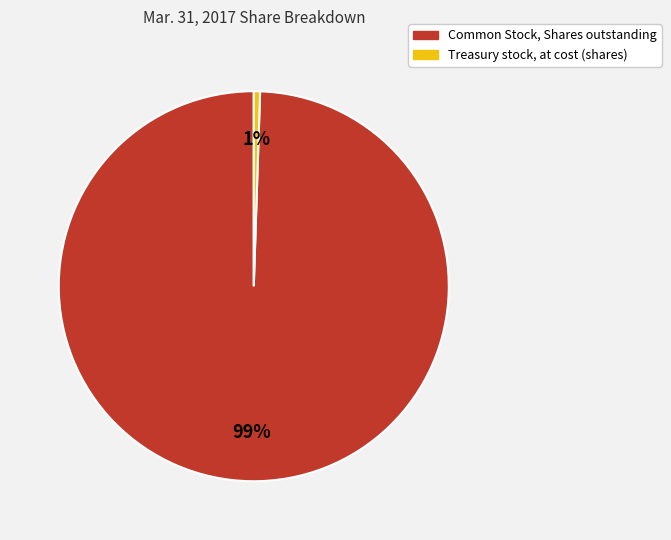

To the nearest percent, what is the combined percentage of Common Stock, Shares outstanding and Treasury stock, at cost (shares)?

100%